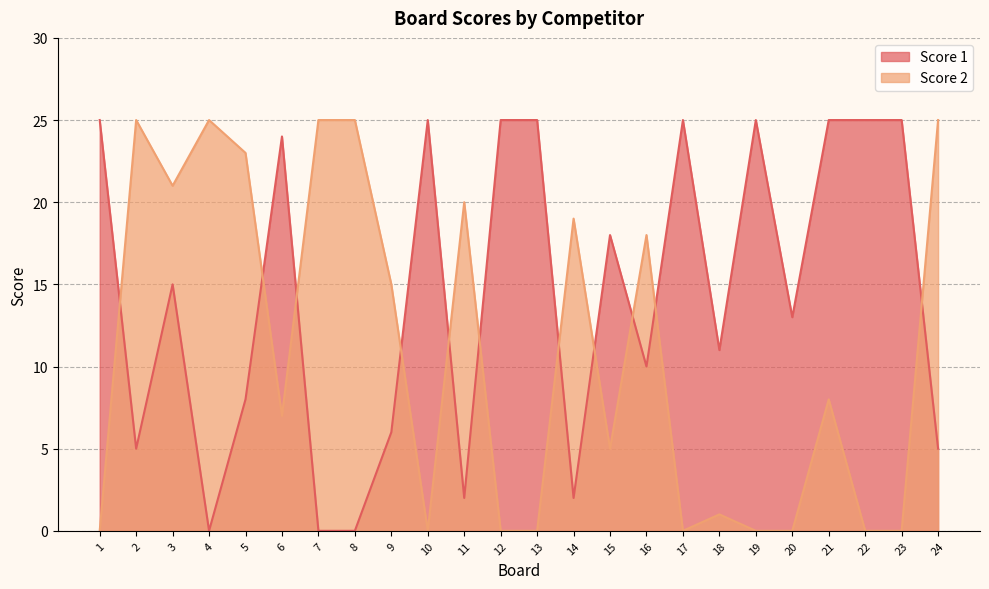

At which label is Score 2 closest to 12?

9